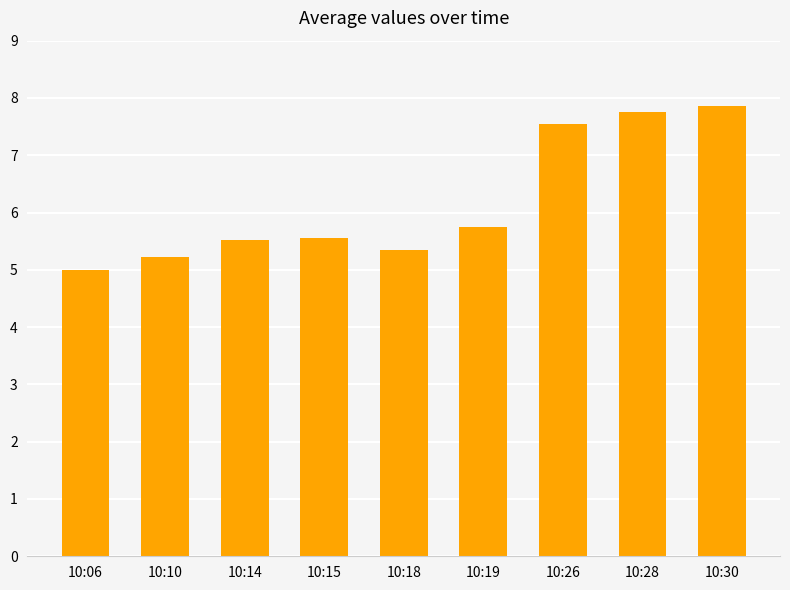

What is the difference between the values at 10:30 and 10:14?

2.3